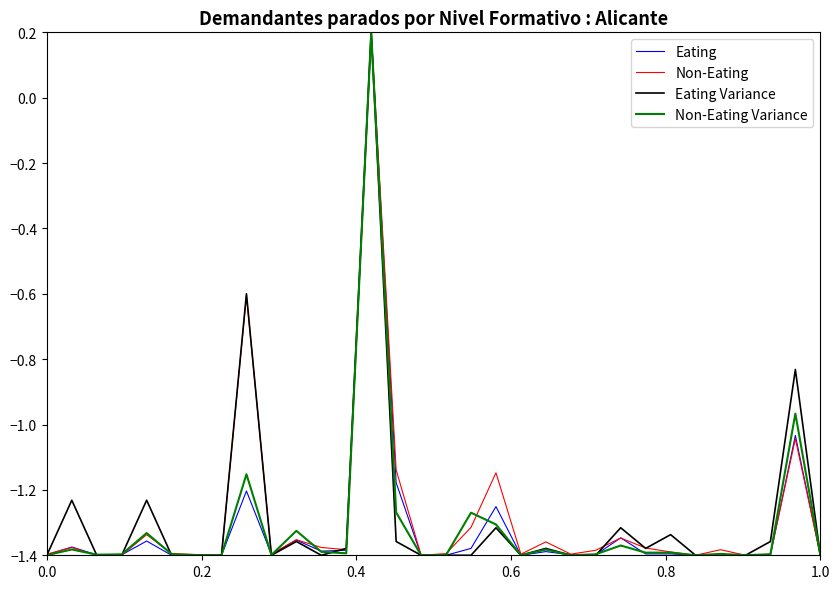

Which label corresponds to the smallest value in the chart?

1.0